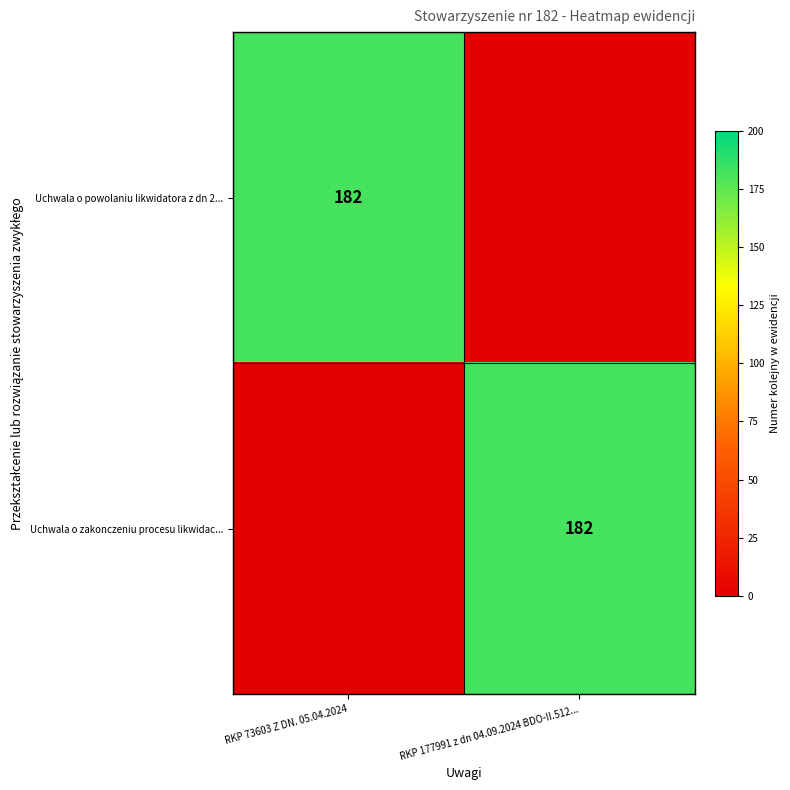

The value of Uchwala o zakonczeniu procesu likwidac... at RKP 177991 z dn 04.09.2024 BDO-II.512... is 108. True or false?

False